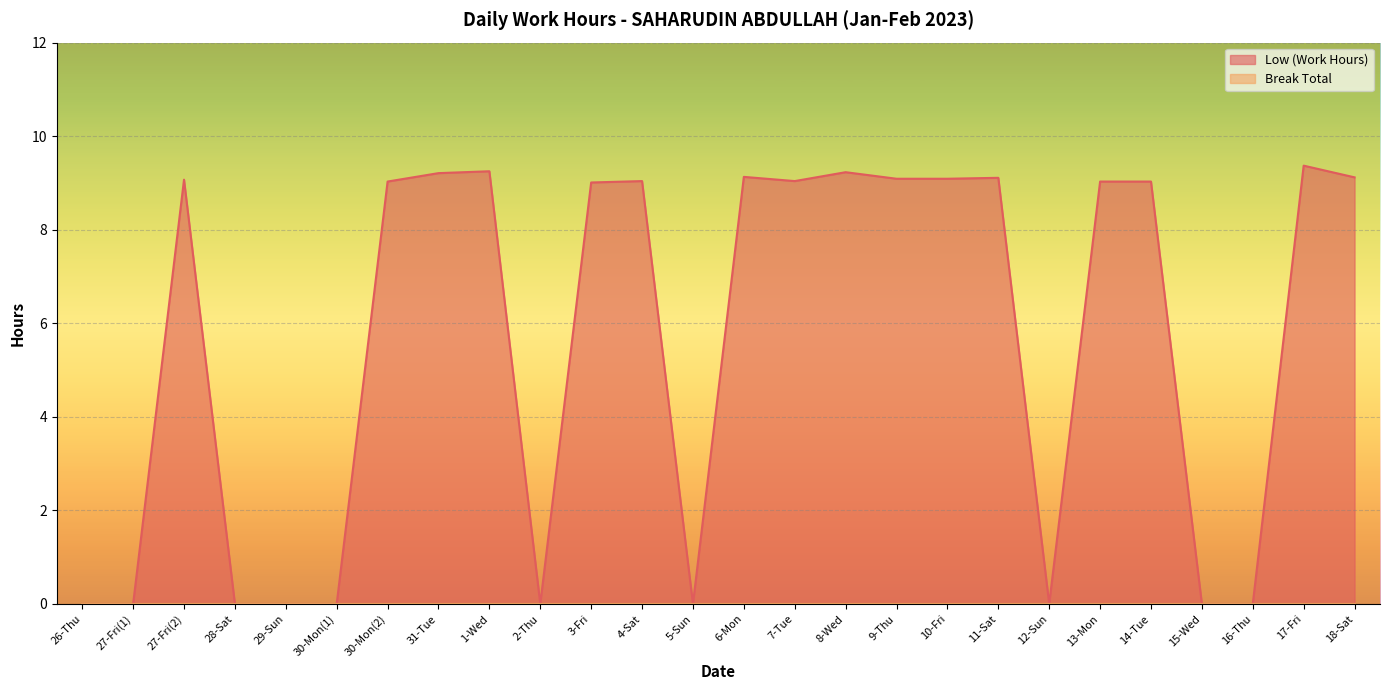

What is the change in value from 31-Tue to 10-Fri?

-0.1